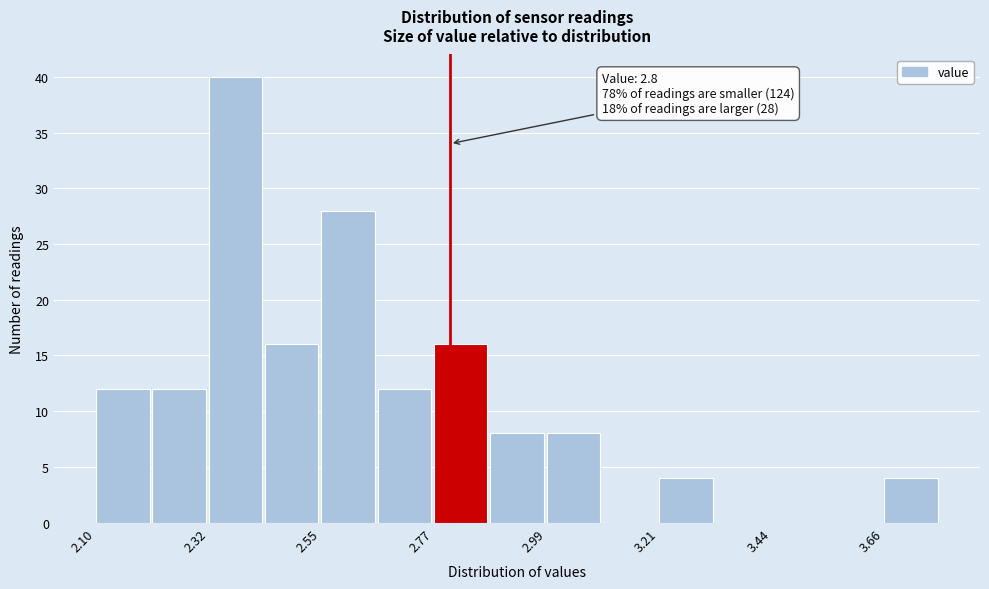

Read against the x-axis, roughly where is the centre of the tallest bar?

2.40